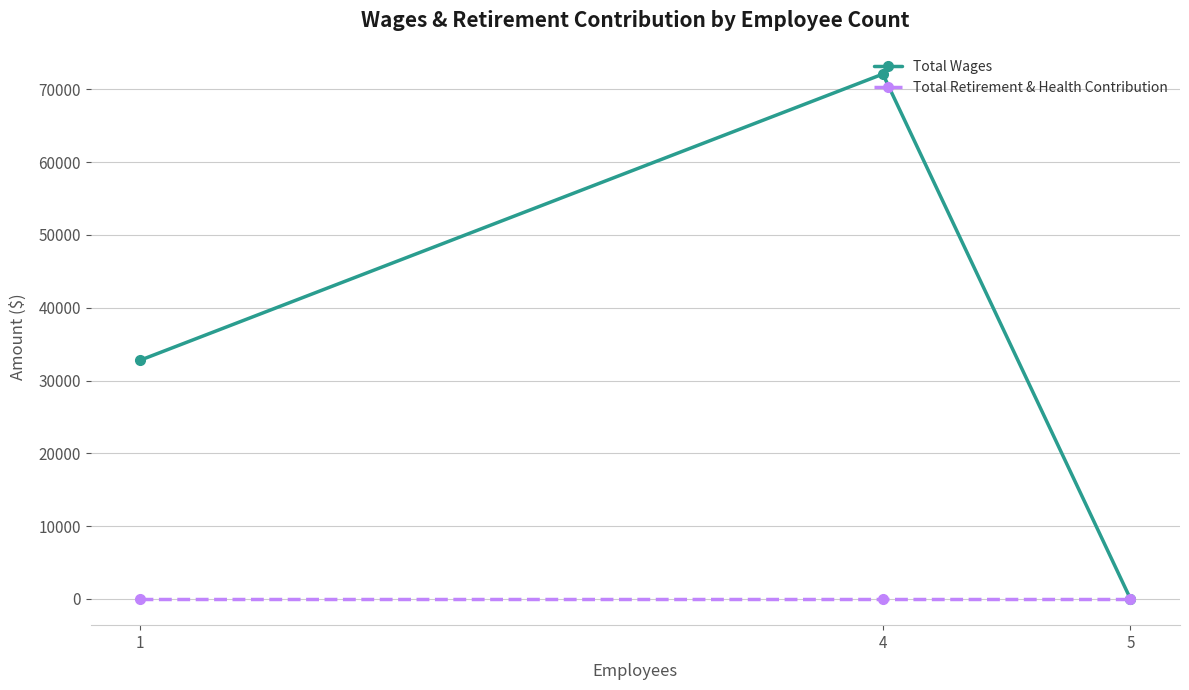

Rank the categories by Total Wages value from lowest to highest.

5, 1, 4